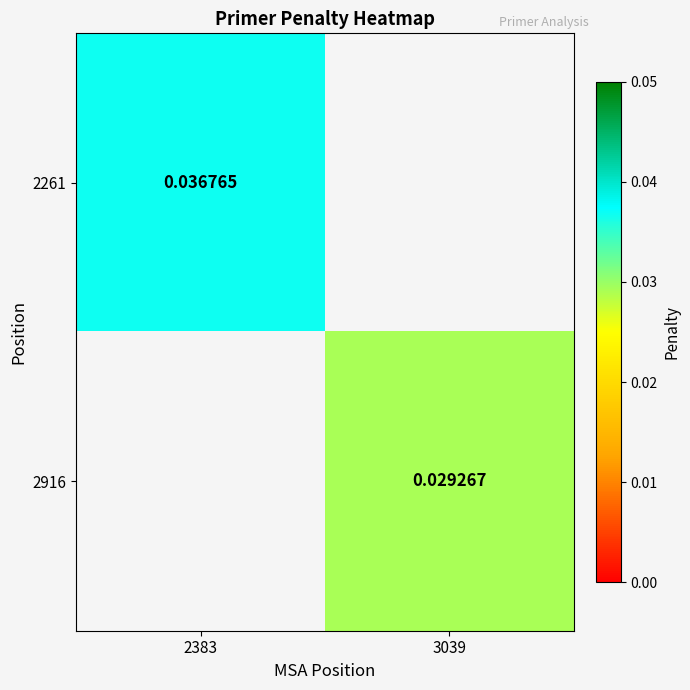

The value of 2261 at 2383 is 0.0. True or false?

False